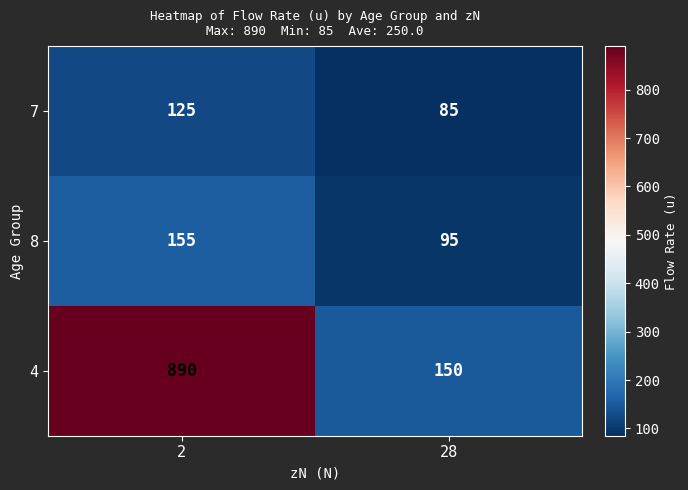

Reading right to left, extract all data points from this chart.

7: 28=85	2=125
8: 28=95	2=155
4: 28=150	2=890